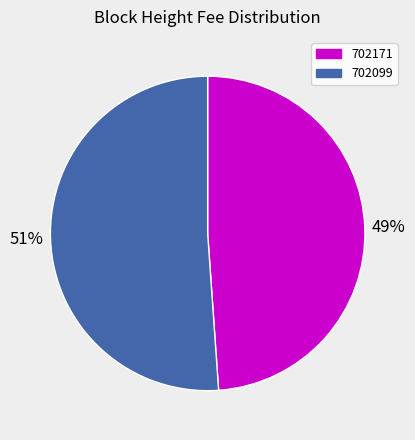

Rank the categories by value from lowest to highest.

702171, 702099